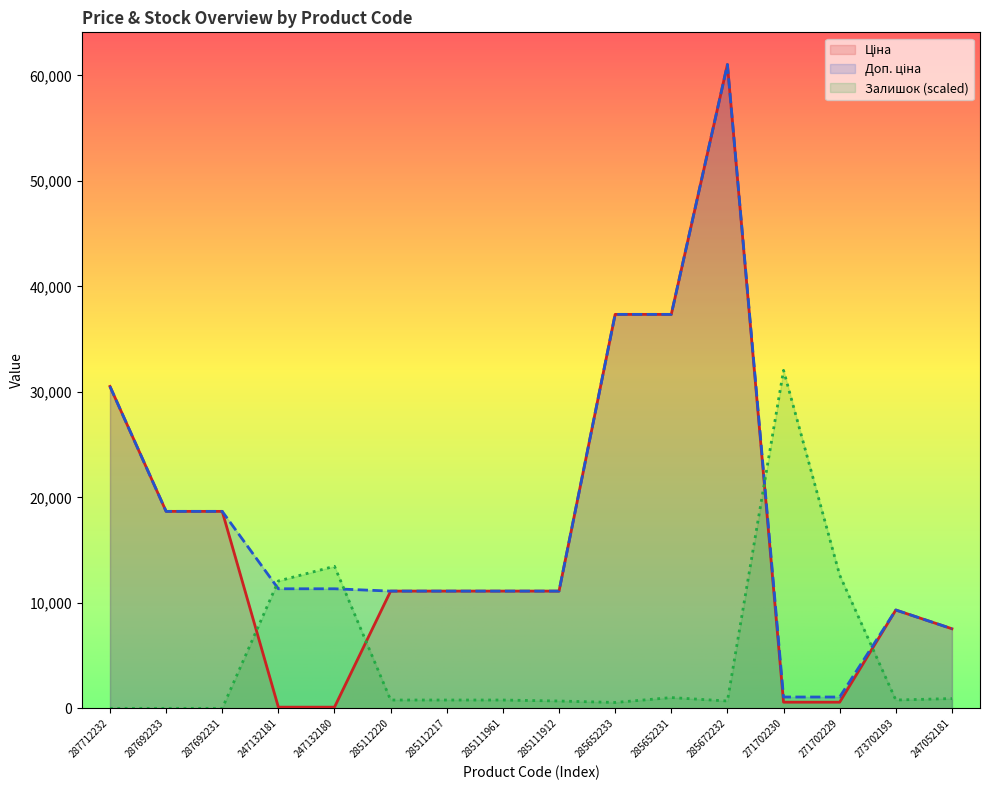

Reading left to right, what are all the values shown in this chart?

Ціна: 287712232=30512.3	287692233=18671.5	287692231=18671.5	247132181=113.3	247132180=113.3	285112220=11113.6	285112217=11113.6	285111961=11113.6	285111912=11113.6	285652233=37343.0	285652231=37343.0	285672232=61024.7	271702230=586.0	271702229=586.0	273702193=9321.4	247052181=7545.9
Доп. ціна: 287712232=30512.3	287692233=18671.5	287692231=18671.5	247132181=11334.0	247132180=11334.0	285112220=11113.6	285112217=11113.6	285111961=11113.6	285111912=11113.6	285652233=37343.0	285652231=37343.0	285672232=61024.7	271702230=1074.5	271702229=1074.5	273702193=9321.4	247052181=7545.9
Залишок: 287712232=0.0	287692233=0.0	287692231=0.0	247132181=12072.3	247132180=13465.2	285112220=789.3	285112217=789.3	285111961=789.3	285111912=696.5	285652233=557.2	285652231=1021.5	285672232=696.5	271702230=32038.0	271702229=12629.5	273702193=789.3	247052181=928.6